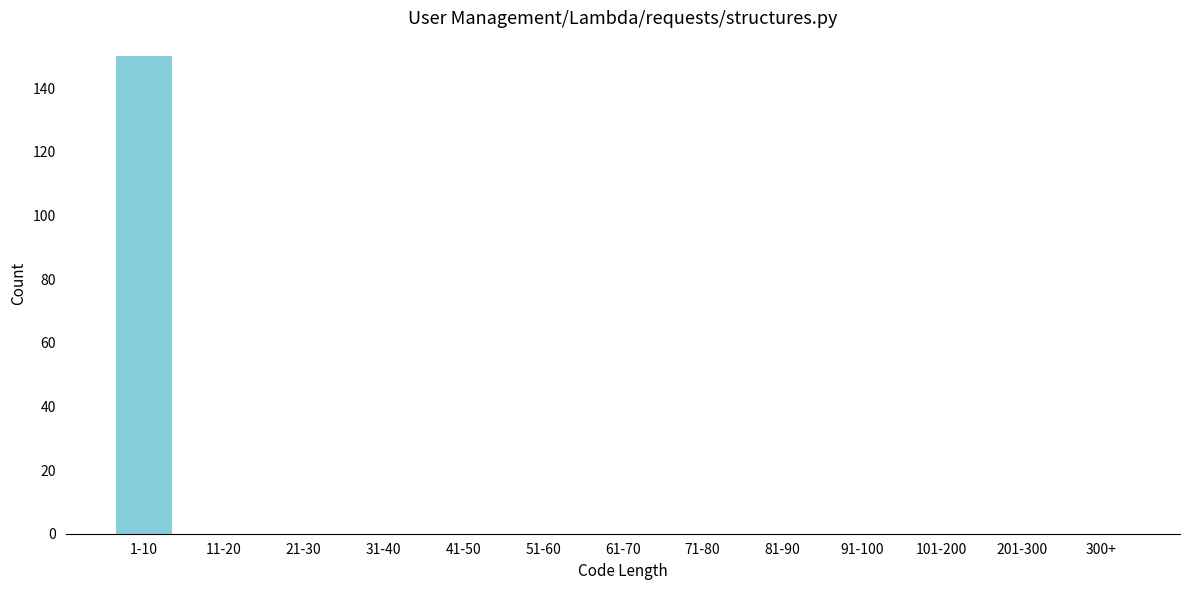

Reading left to right, list all the values displayed in this chart.

1-10=150	11-20=0	21-30=0	31-40=0	41-50=0	51-60=0	61-70=0	71-80=0	81-90=0	91-100=0	101-200=0	201-300=0	300+=0